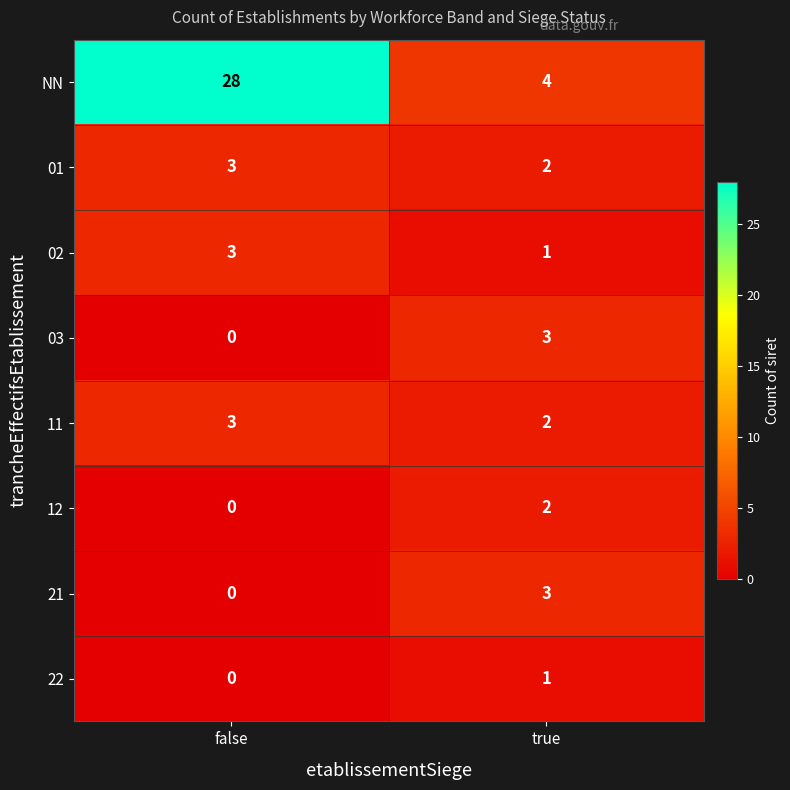

The 12 series shows 2 at true. True or false?

True